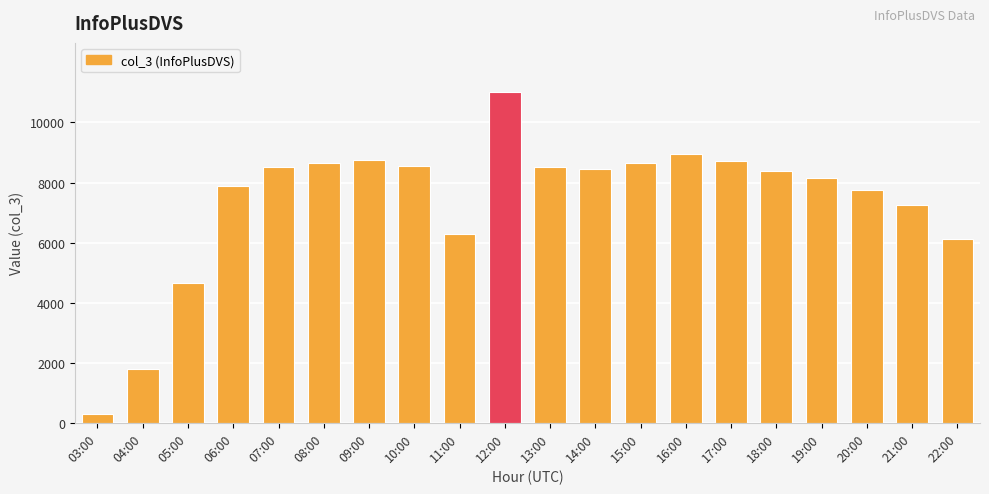

Is it true that the value at 04:00 is 1789?

True